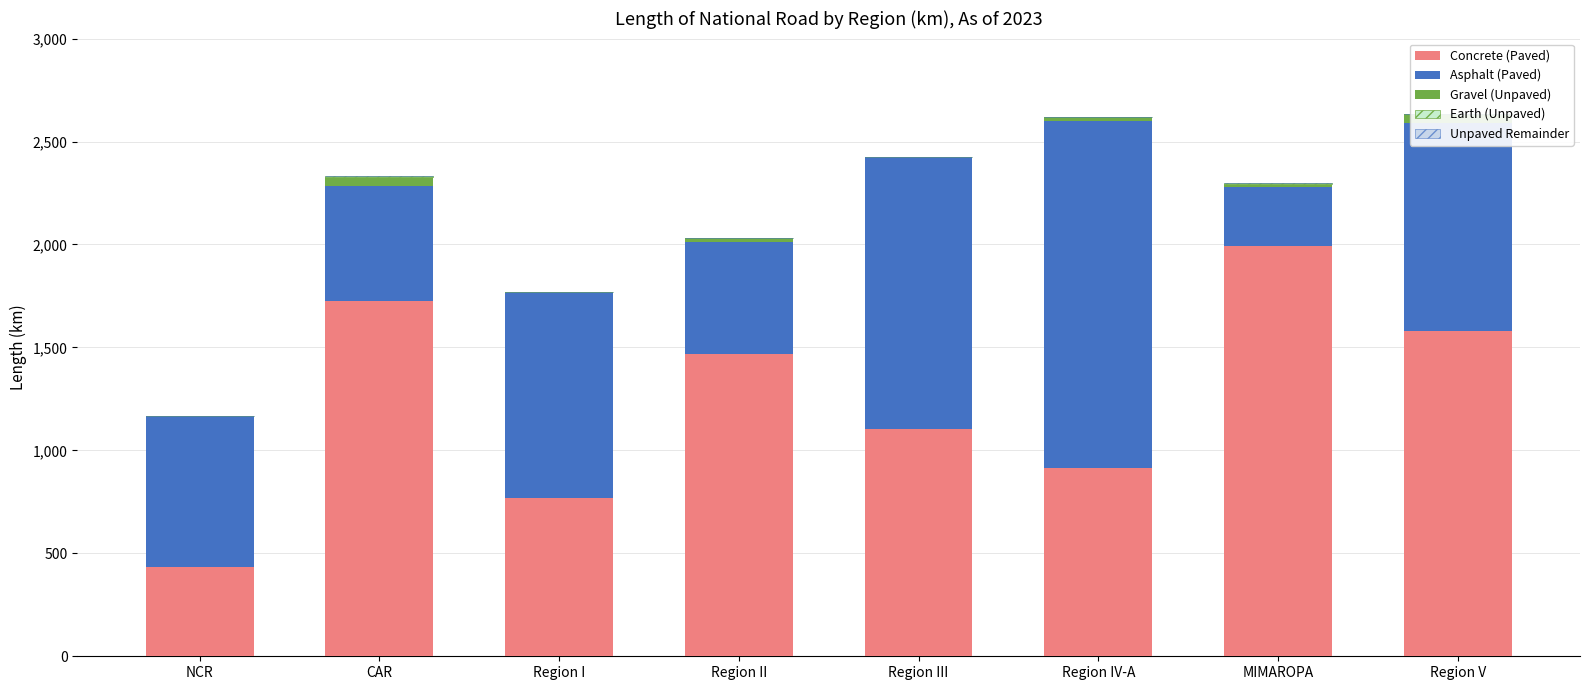

What is the maximum value for Concrete (Paved)?

1991.7